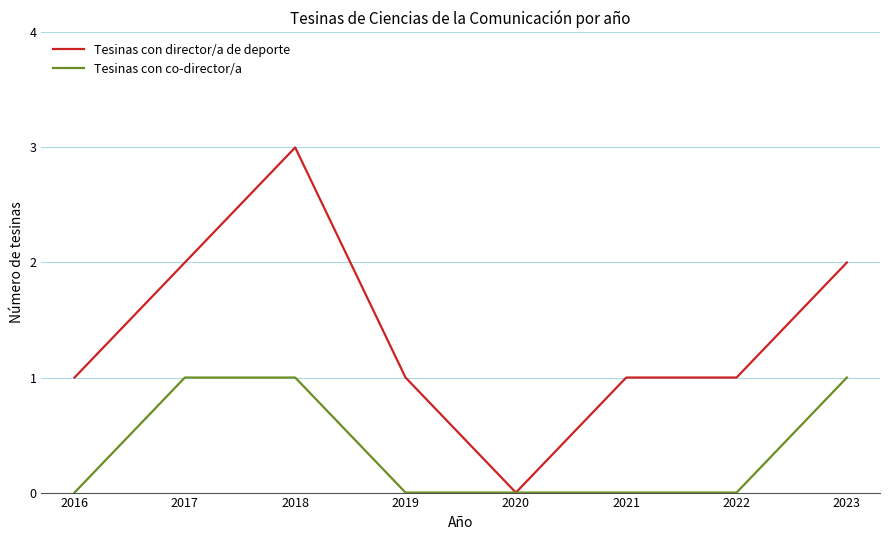

List the series in order of their overall mean, lowest first.

Tesinas con co-director/a, Tesinas con director/a de deporte